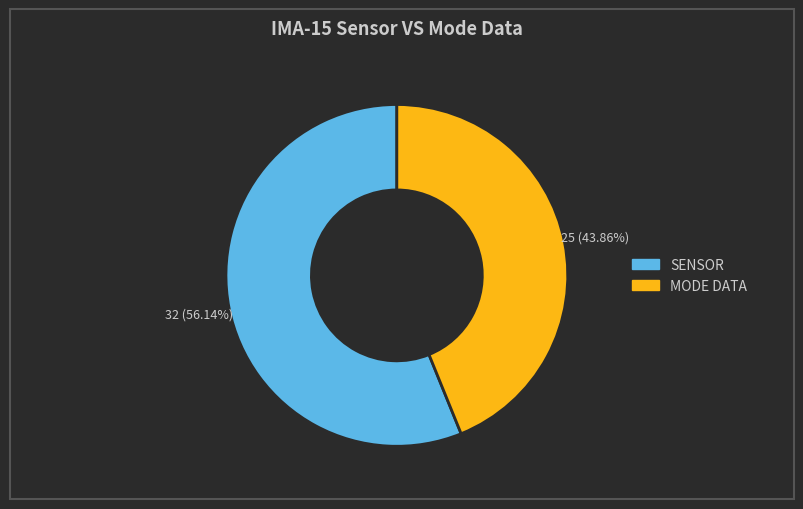

To the nearest percent, what is the average slice percentage?

50%